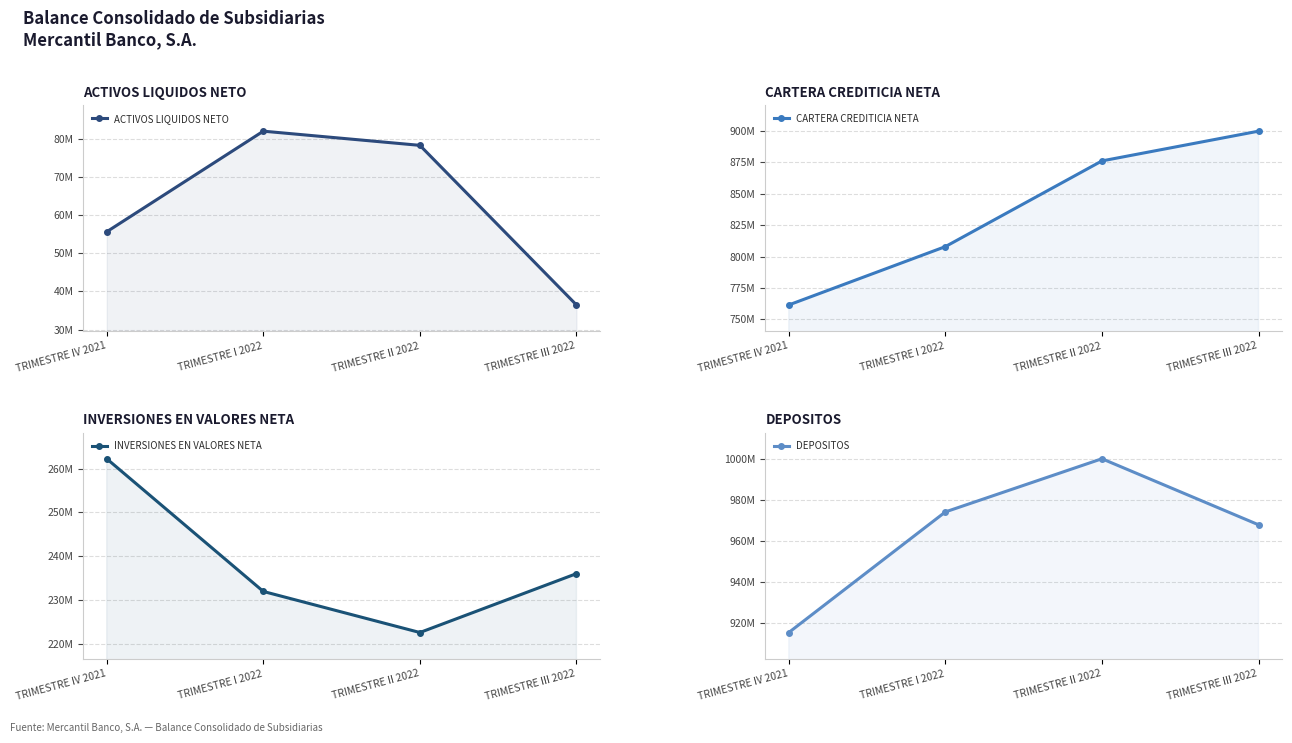

What is the minimum value shown in the chart?

36464703.5